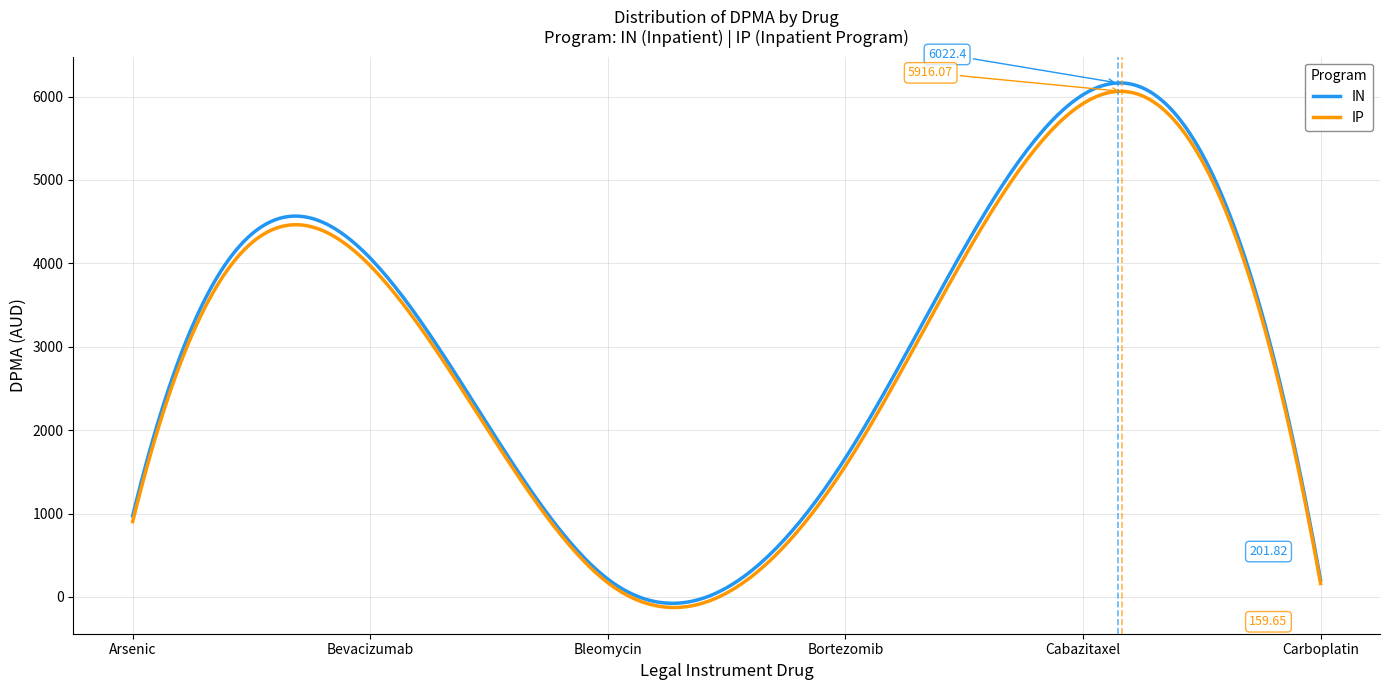

Which series has the largest range (max minus min)?

IN